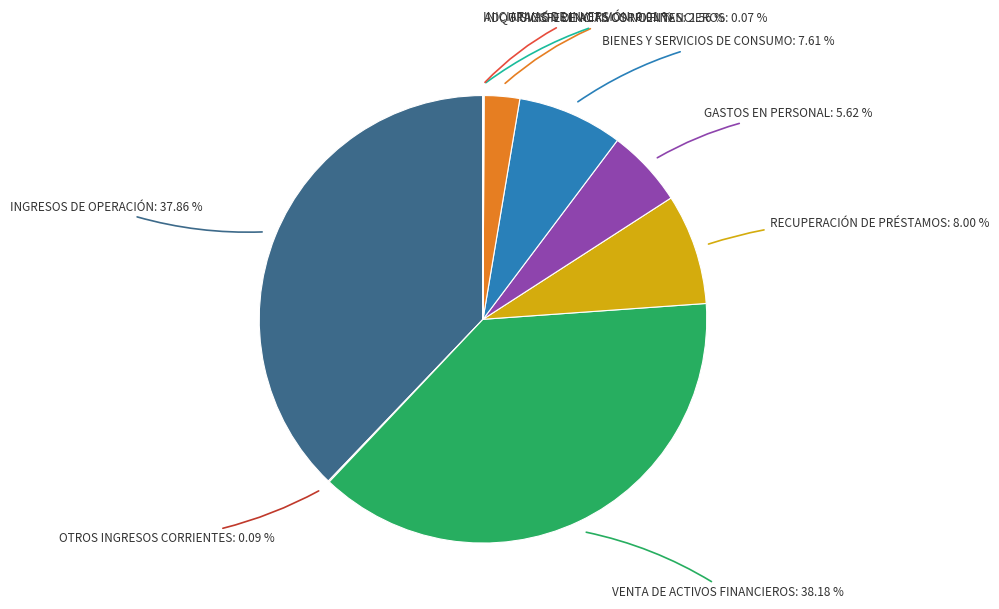

Does any single category account for the majority?

No